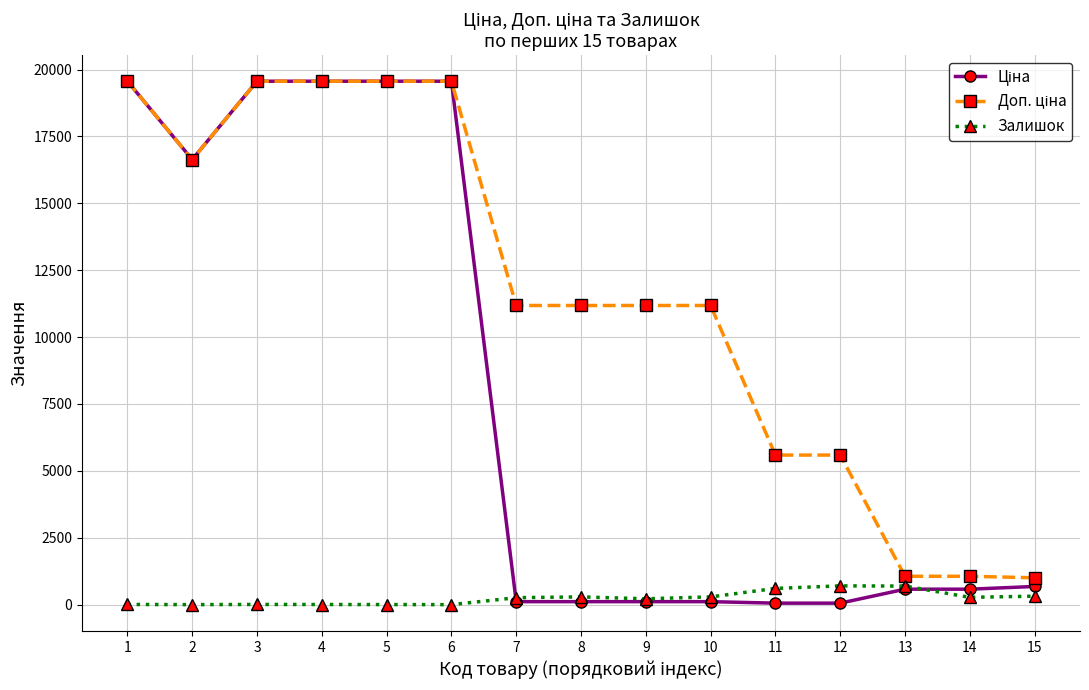

What is the sum of the Залишок values at 4 and 3?

12.0